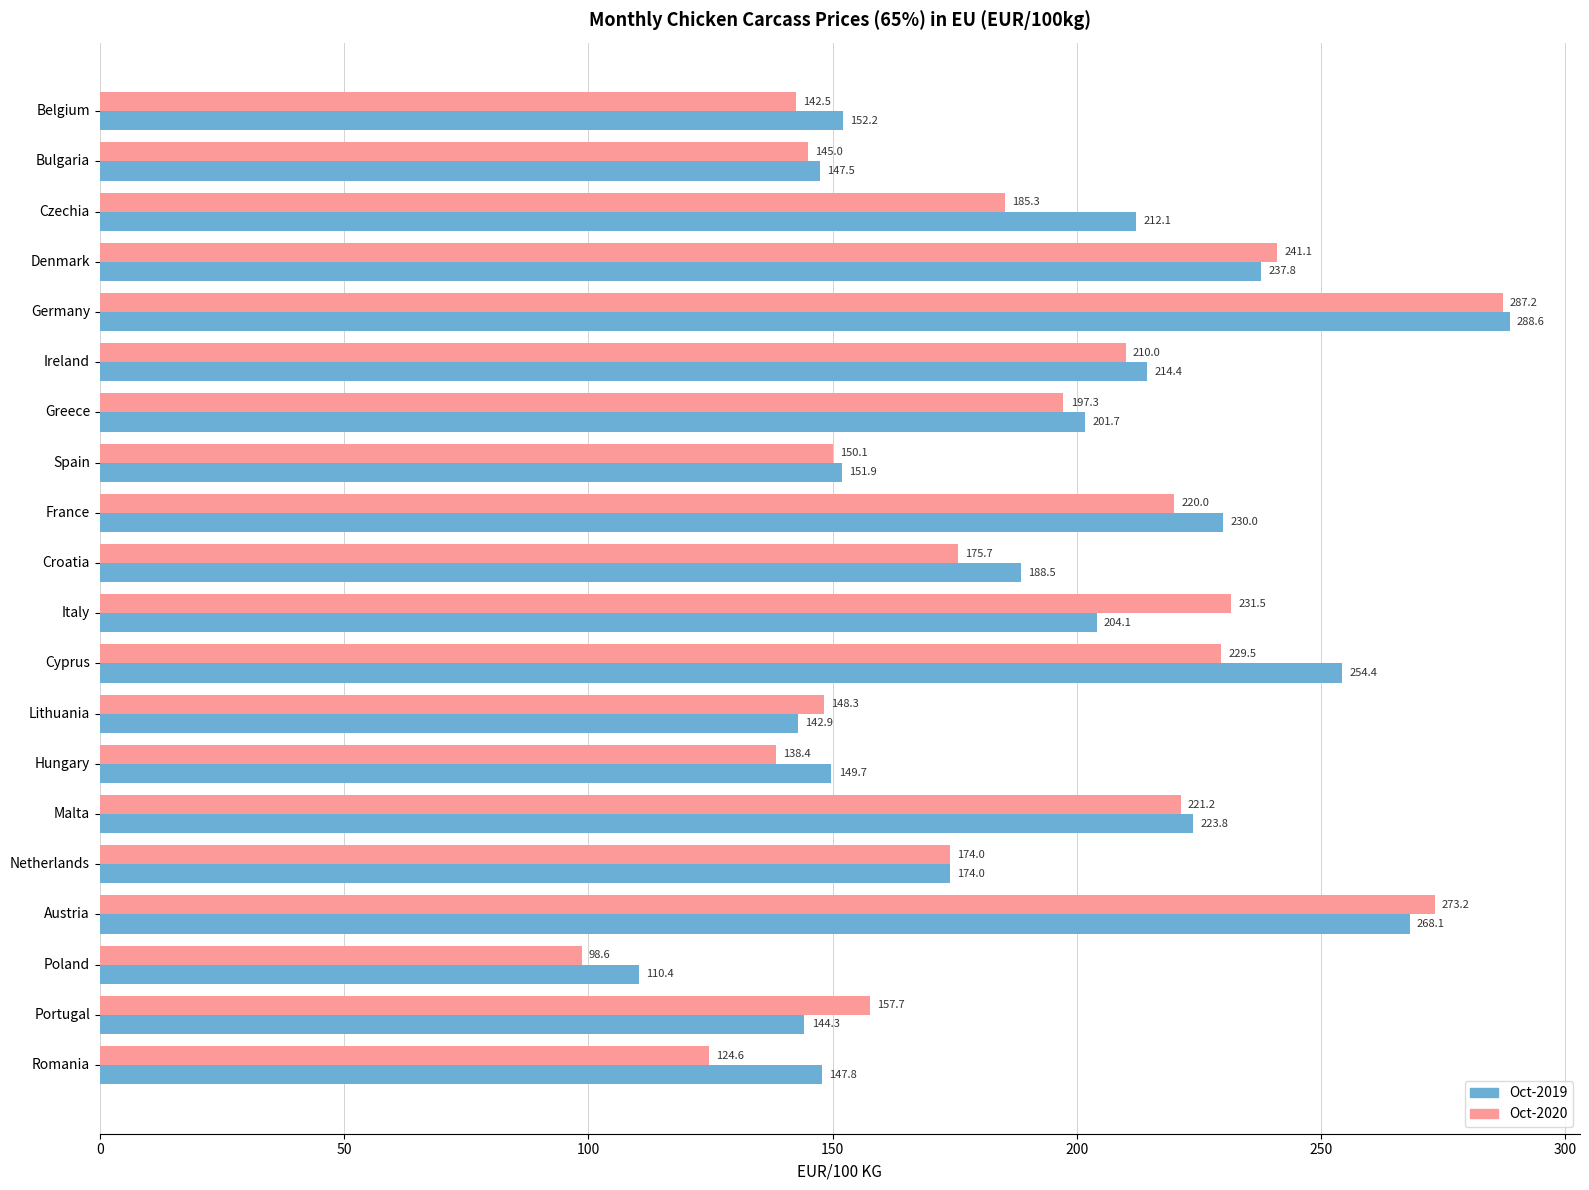

At which category is the sum across all series the highest?

Germany